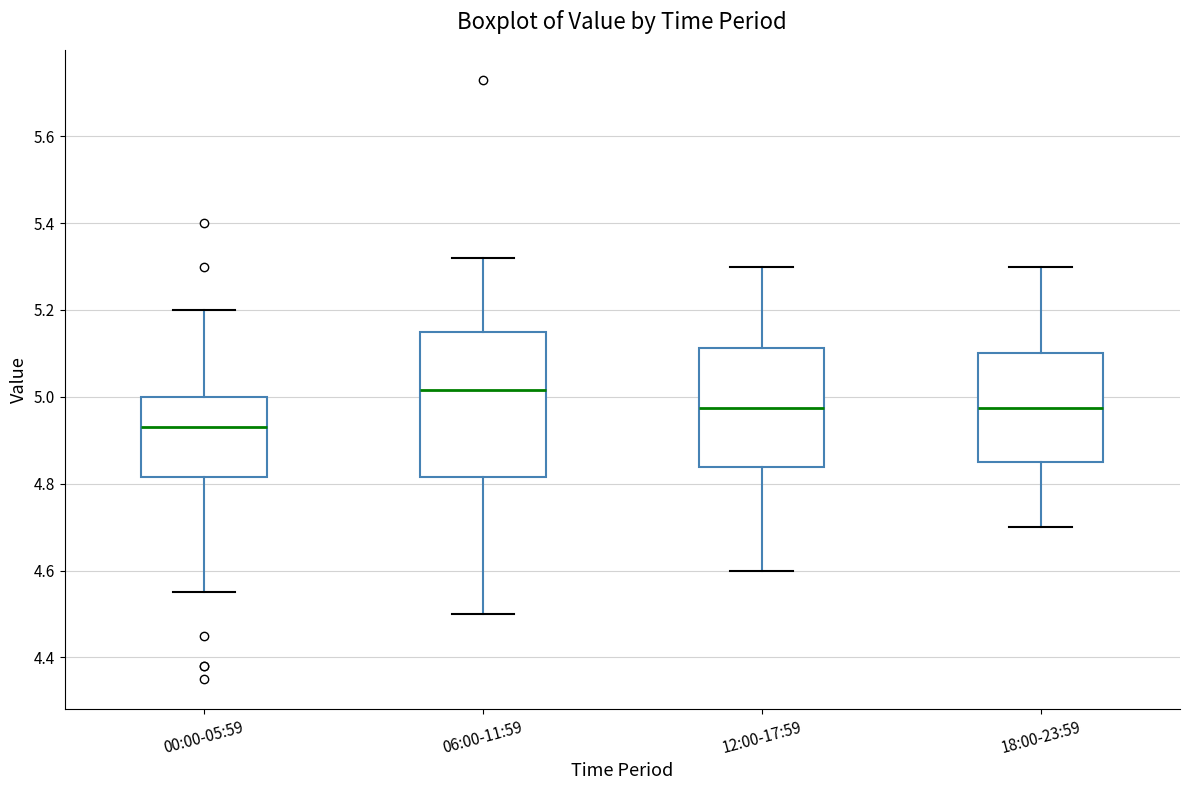

Which box's median line is the highest?

06:00-11:59